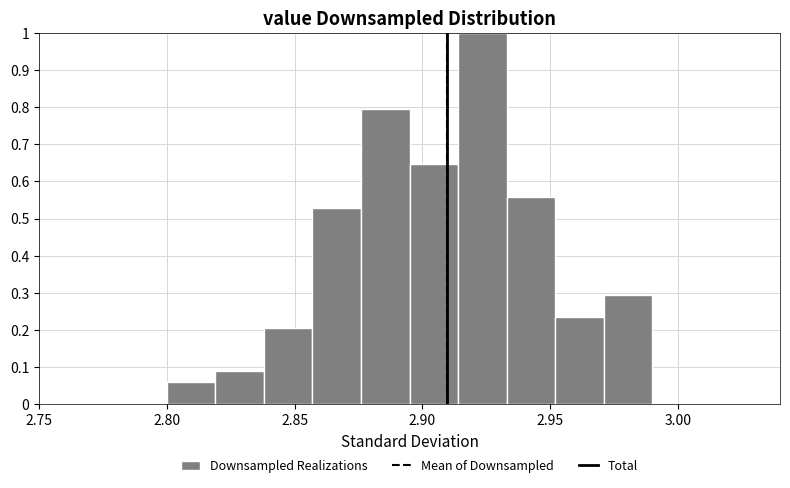

Read against the x-axis, roughly where is the centre of the tallest bar?

2.925